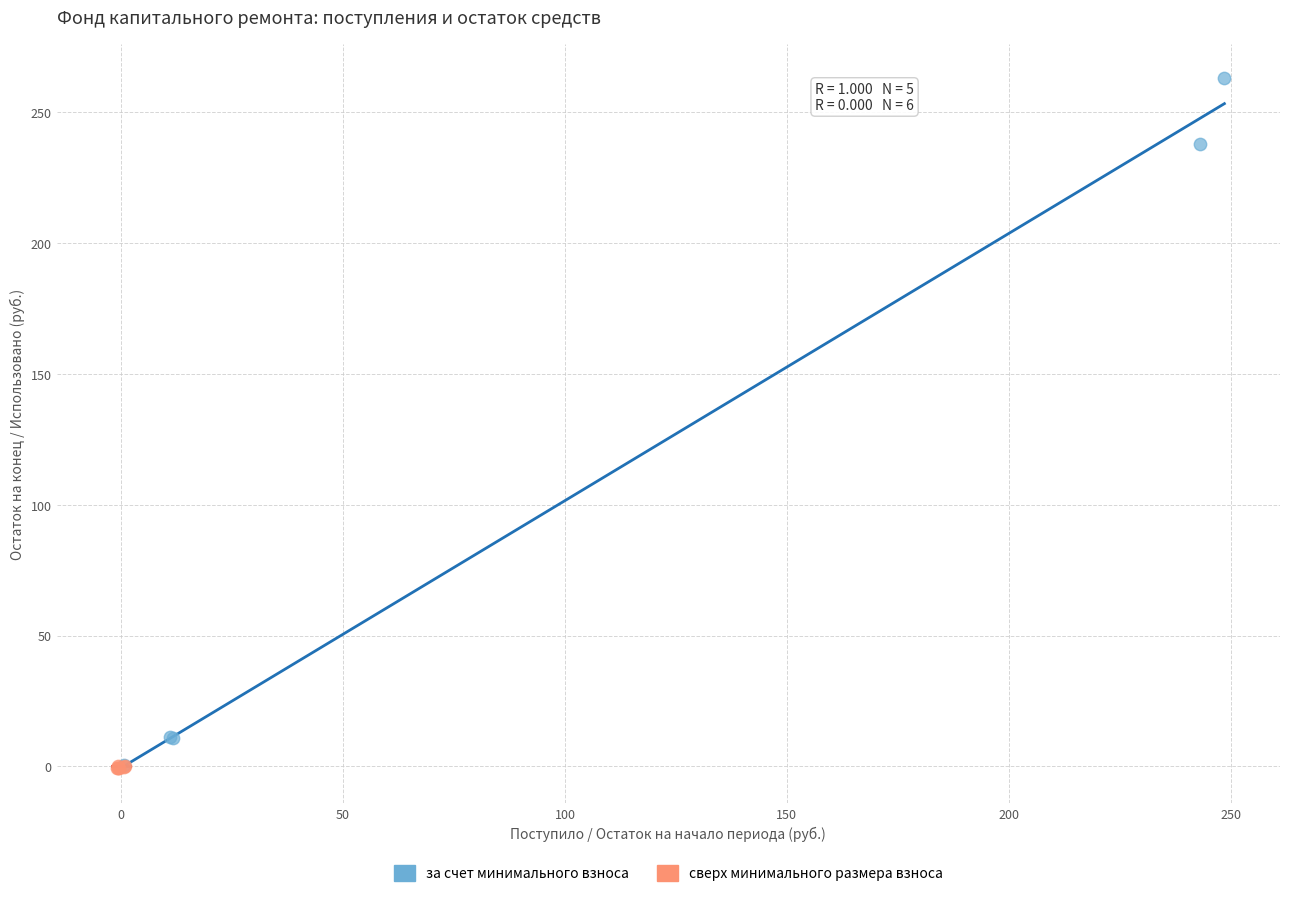

What are all the series names shown in the legend?

за счет минимального взноса, сверх минимального размера взноса